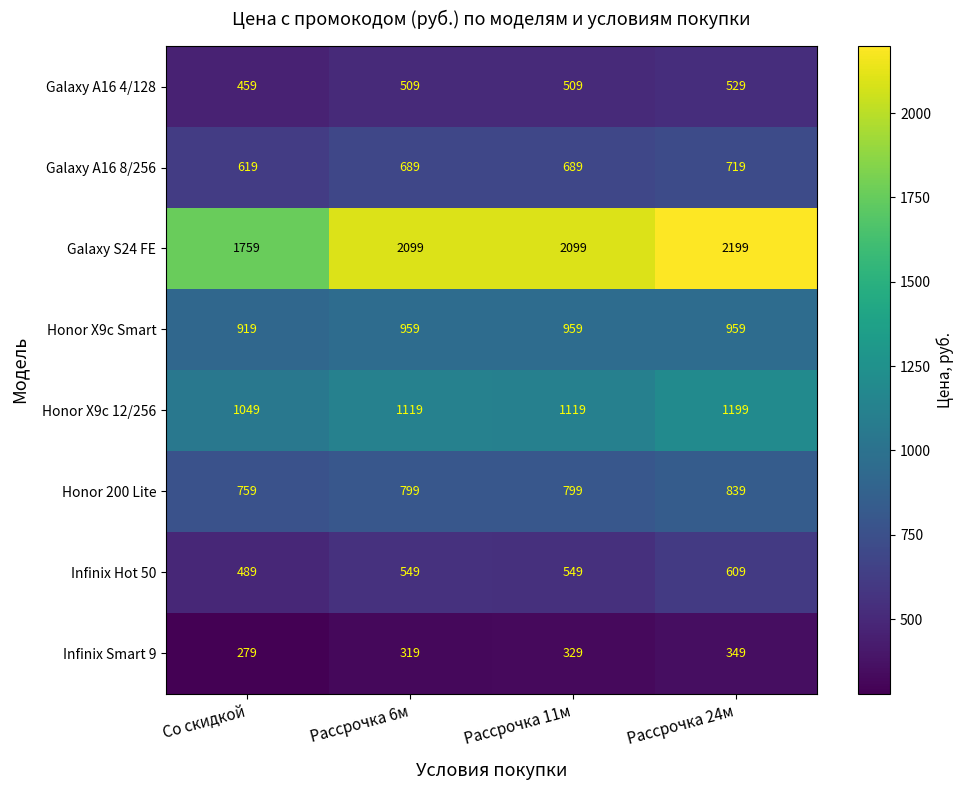

How many values in the Honor X9c Smart series are below 959?

1